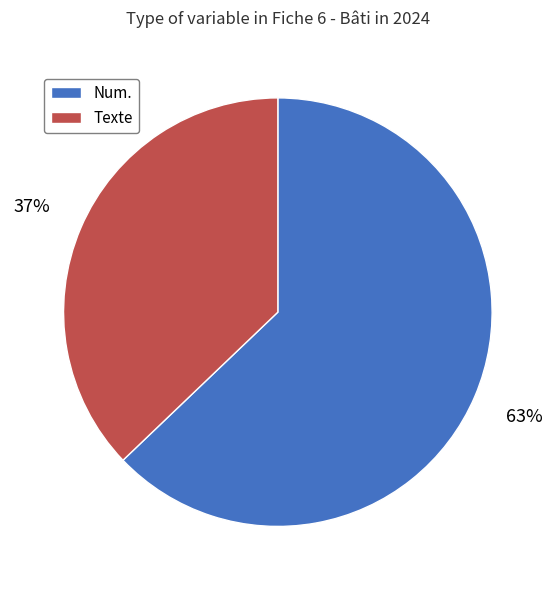

To the nearest percent, what portion does Texte represent?

37%